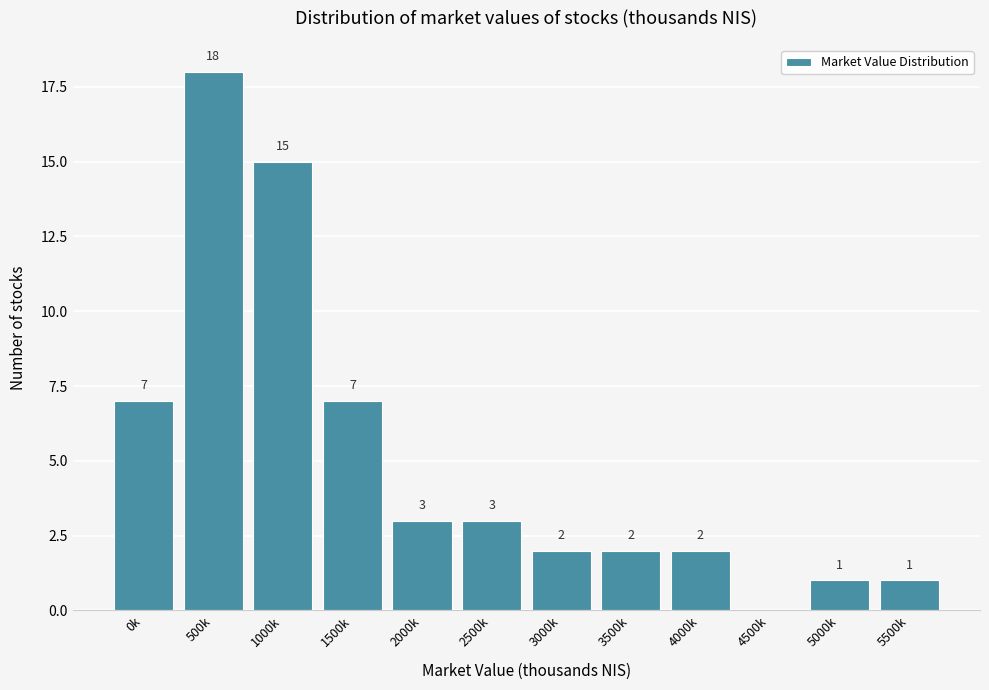

Reading right to left, what are all the values shown in this chart?

5500k=1	5000k=1	4500k=0	4000k=2	3500k=2	3000k=2	2500k=3	2000k=3	1500k=7	1000k=15	500k=18	0k=7